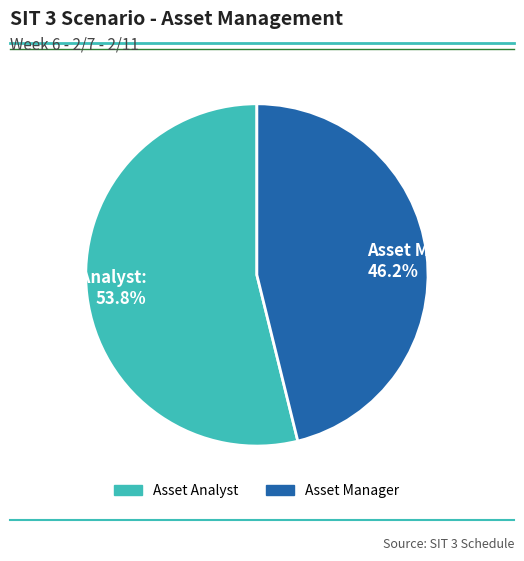

Rank the categories by value from highest to lowest.

Asset Analyst, Asset Manager